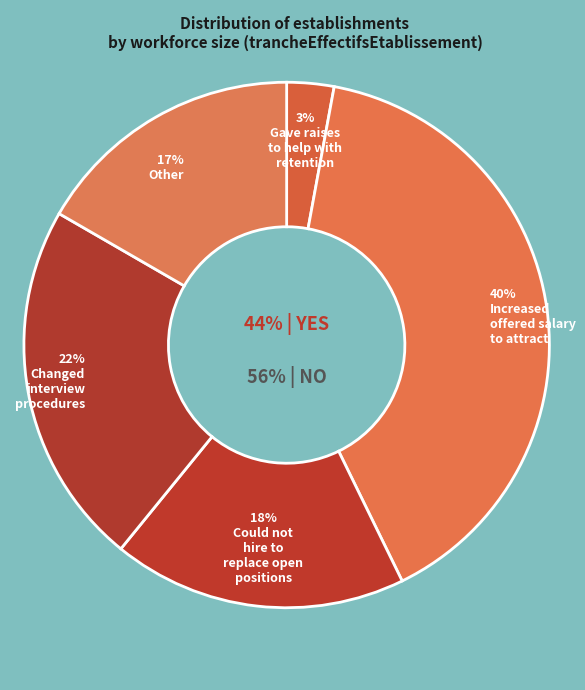

True or false: 01 accounts for 16% of the total.

False